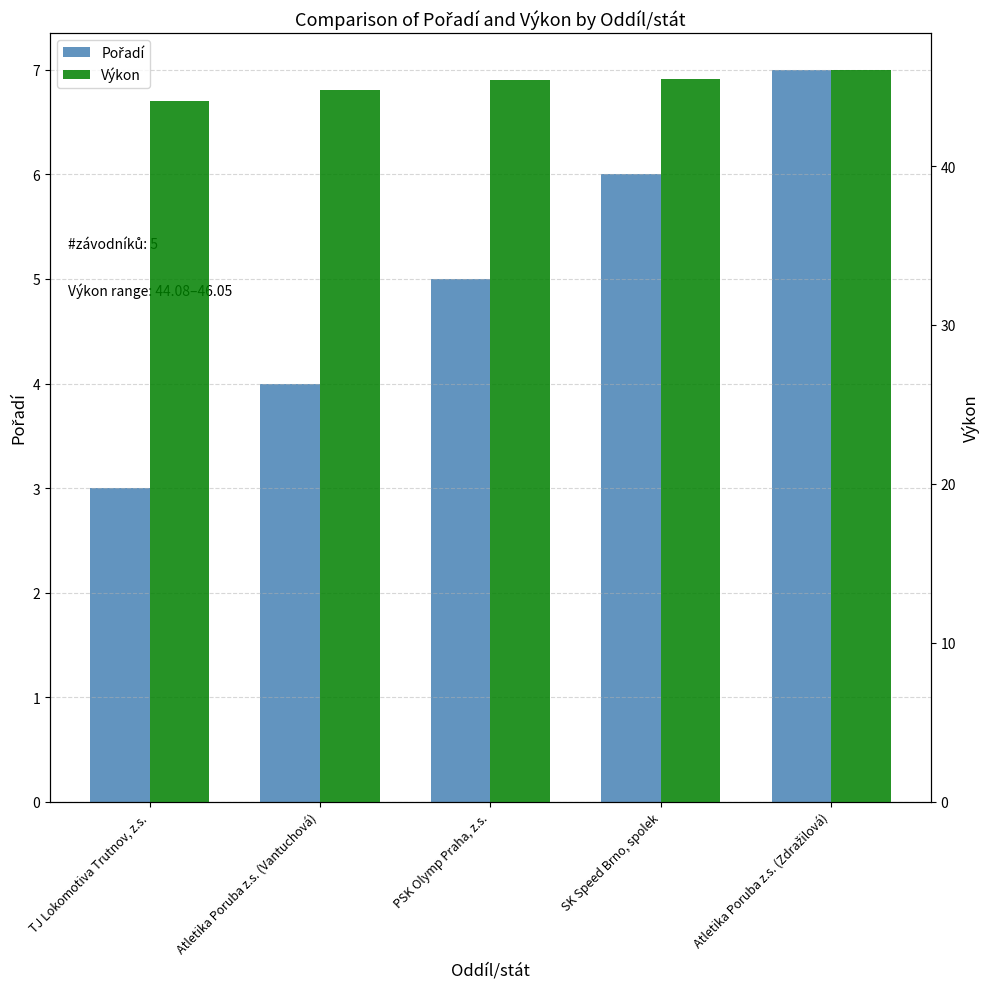

Is the value of Pořadí at SK Speed Brno, spolek greater than the value of Výkon at Atletika Poruba z.s. (Vantuchová)?

No